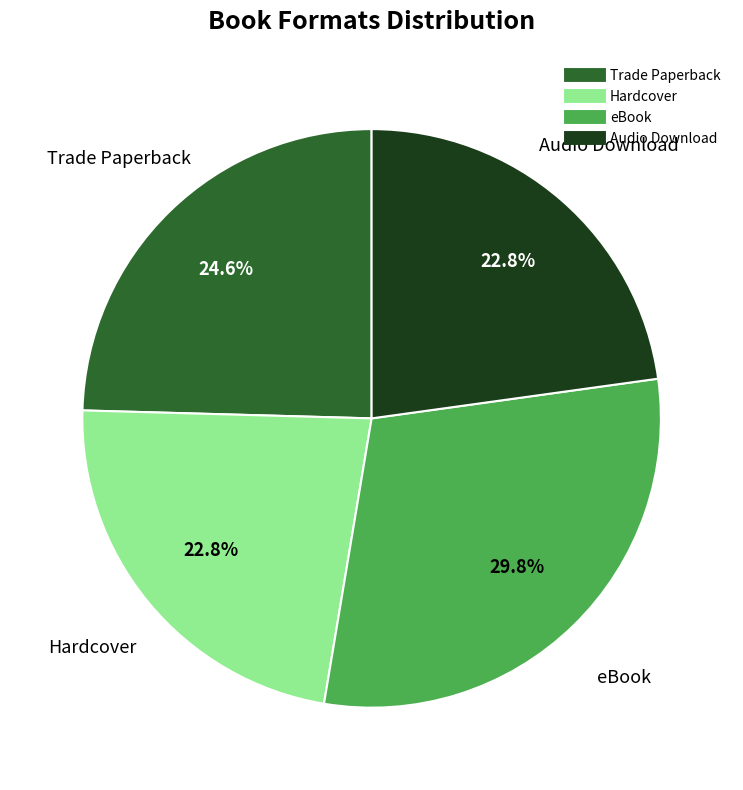

To the nearest percent, what is the average slice percentage?

25%